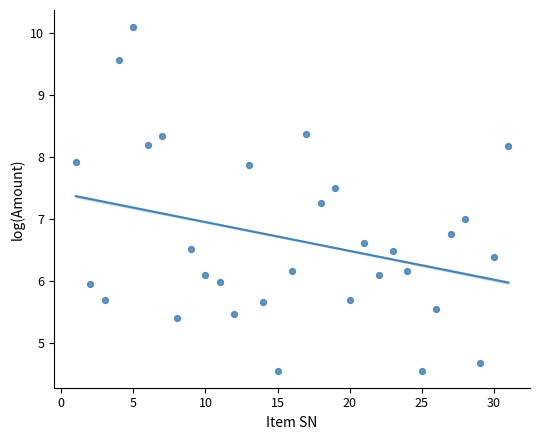

What is the range of Y values (max minus min)?

5.5